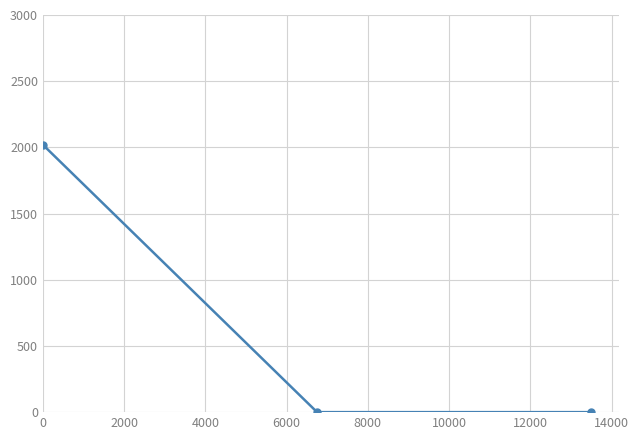

What is the difference between the maximum and second lowest values?

2020